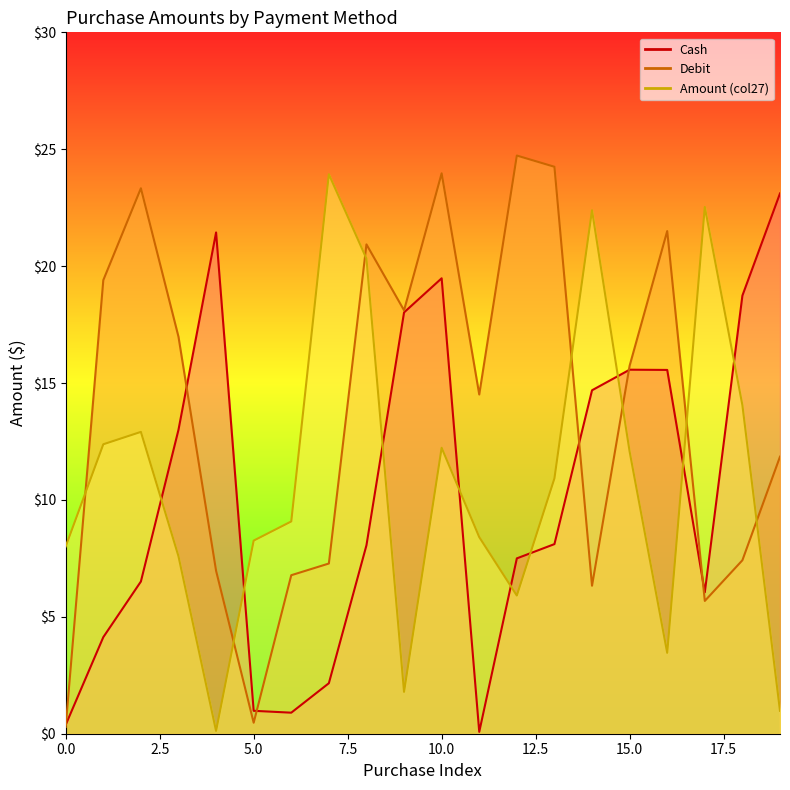

In Debit, how many points are lower than both neighbors (excluding endpoints)?

5